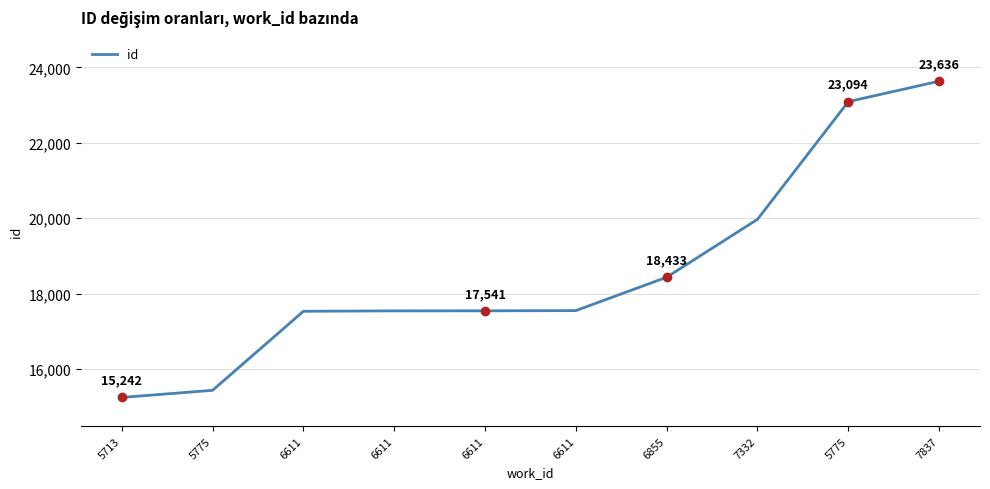

How many lines are shown in the chart?

1